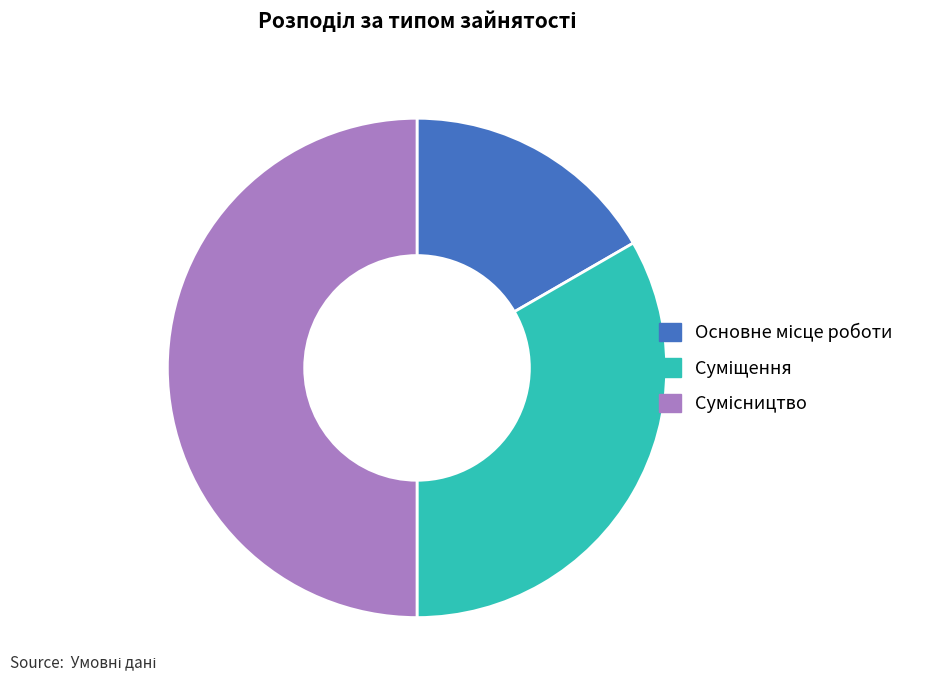

How many segments does this pie chart have?

3